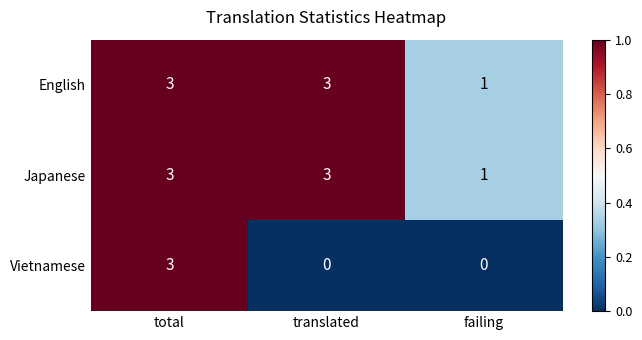

What is the total value across all series at total?

9